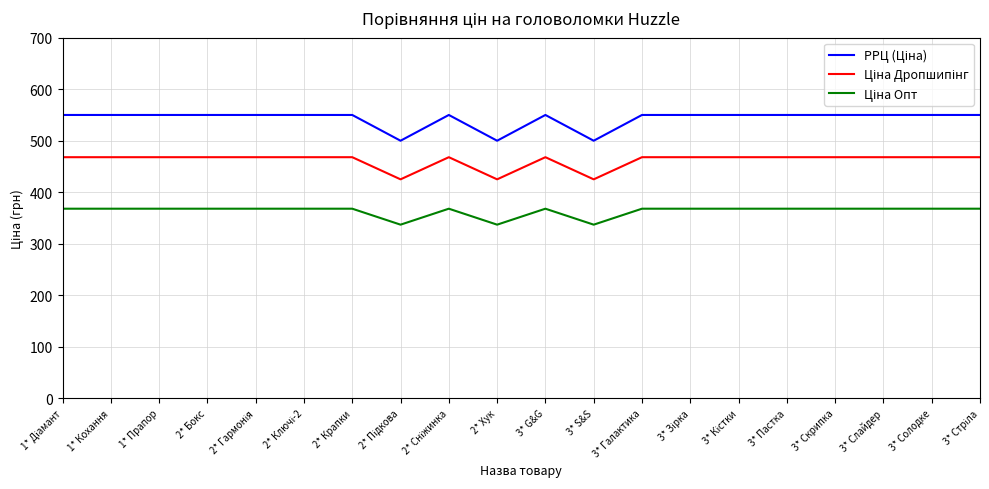

What is the minimum value shown in the chart?

337